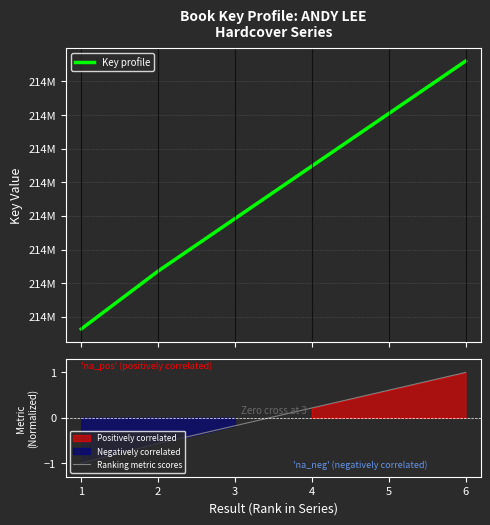

List the labels in order of Ranking metric scores value, smallest first.

1, 2, 3, 4, 5, 6